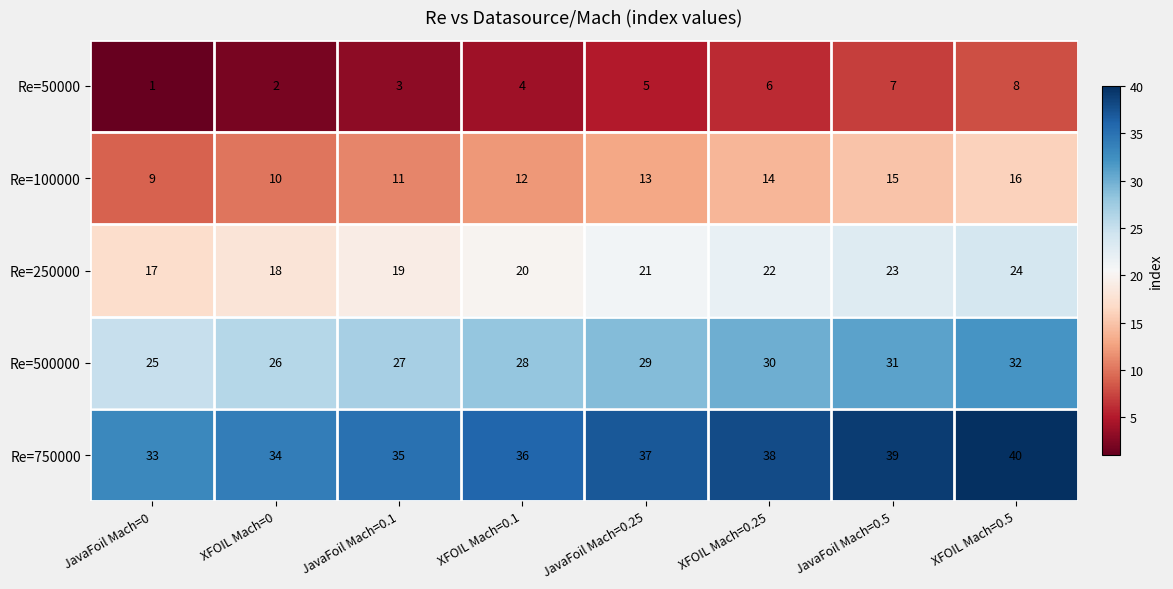

What is the sum of the Re=50000 values at JavaFoil Mach=0.5 and XFOIL Mach=0?

9